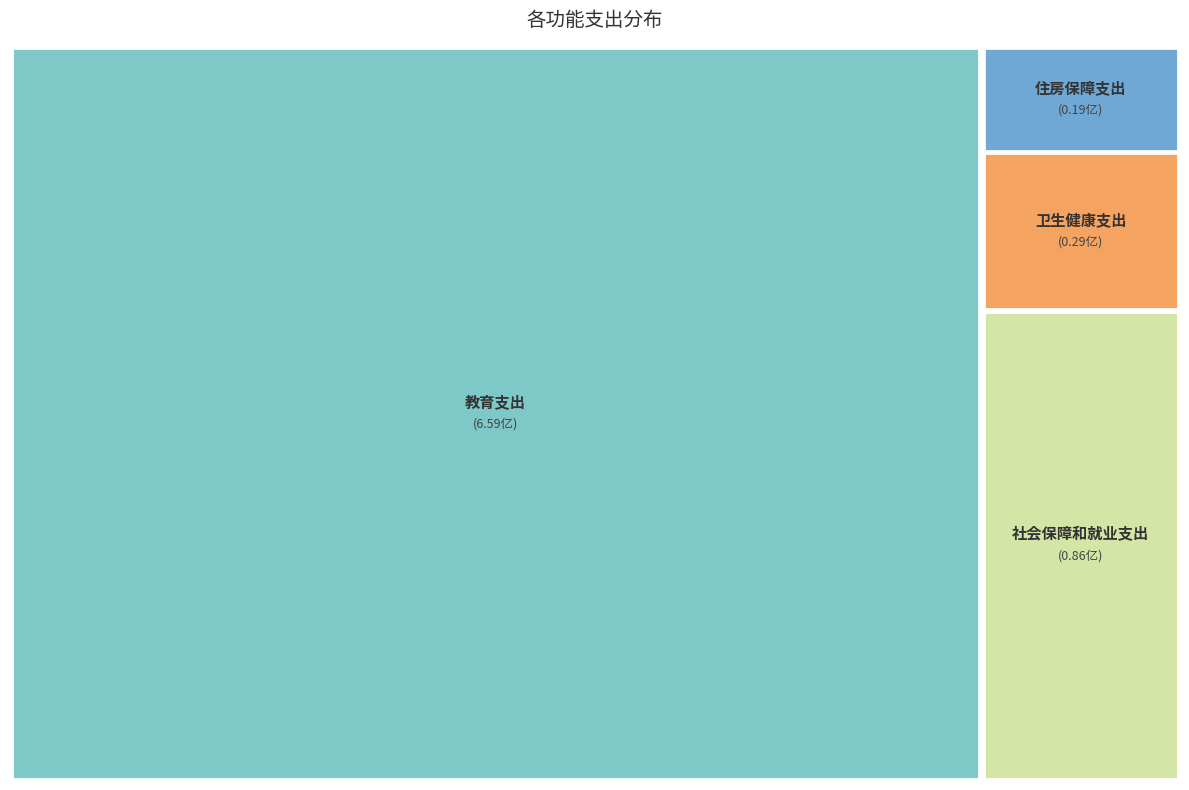

To the nearest percent, what is the difference between the largest and smallest slice percentages?

81%